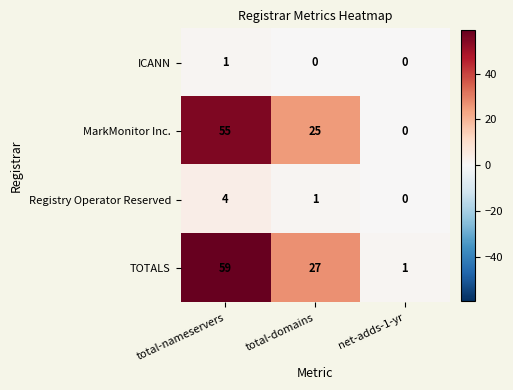

Which series has the widest spread of values?

TOTALS